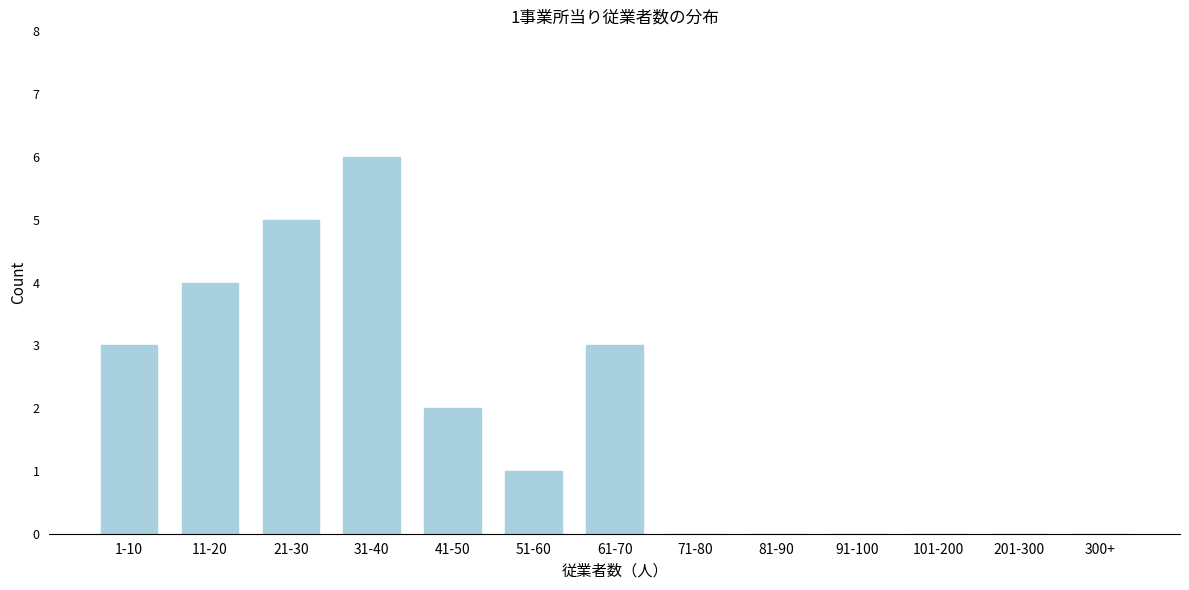

Reading right to left, list all the values displayed in this chart.

300+=0	201-300=0	101-200=0	91-100=0	81-90=0	71-80=0	61-70=3	51-60=1	41-50=2	31-40=6	21-30=5	11-20=4	1-10=3